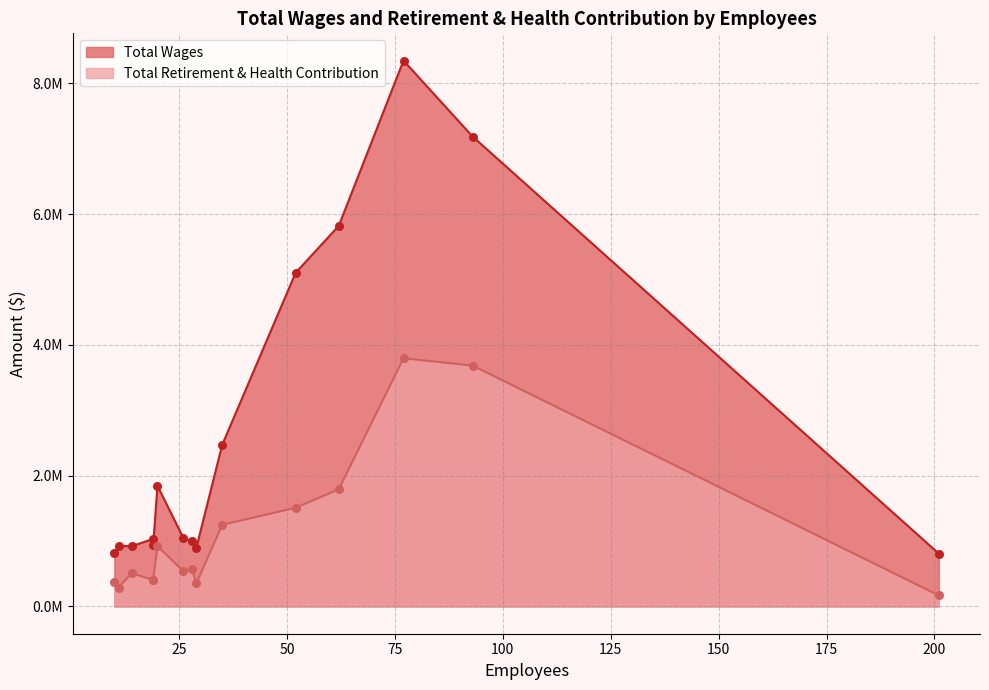

What is the total value across all series at 19?

1436585